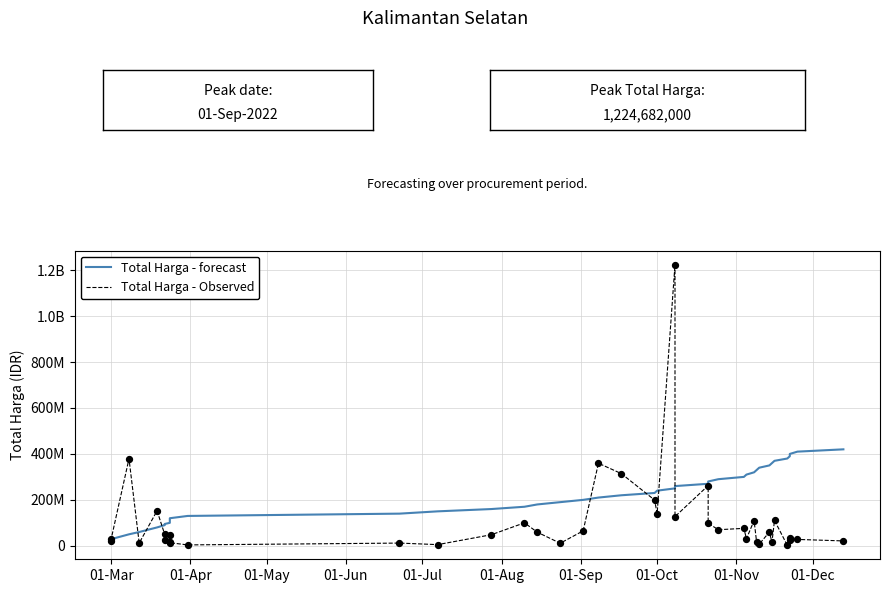

Which series contains the lowest Y value?

Total Harga - Observed